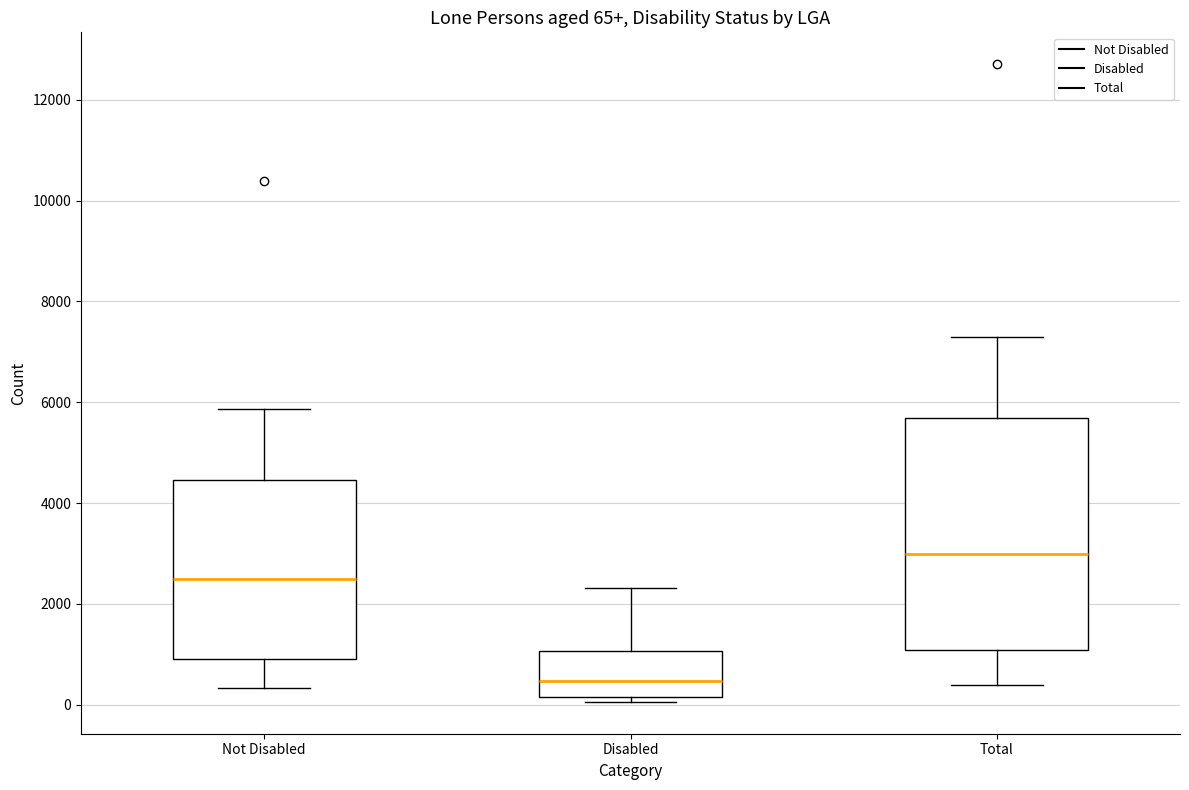

Which box's median line is the highest?

Total